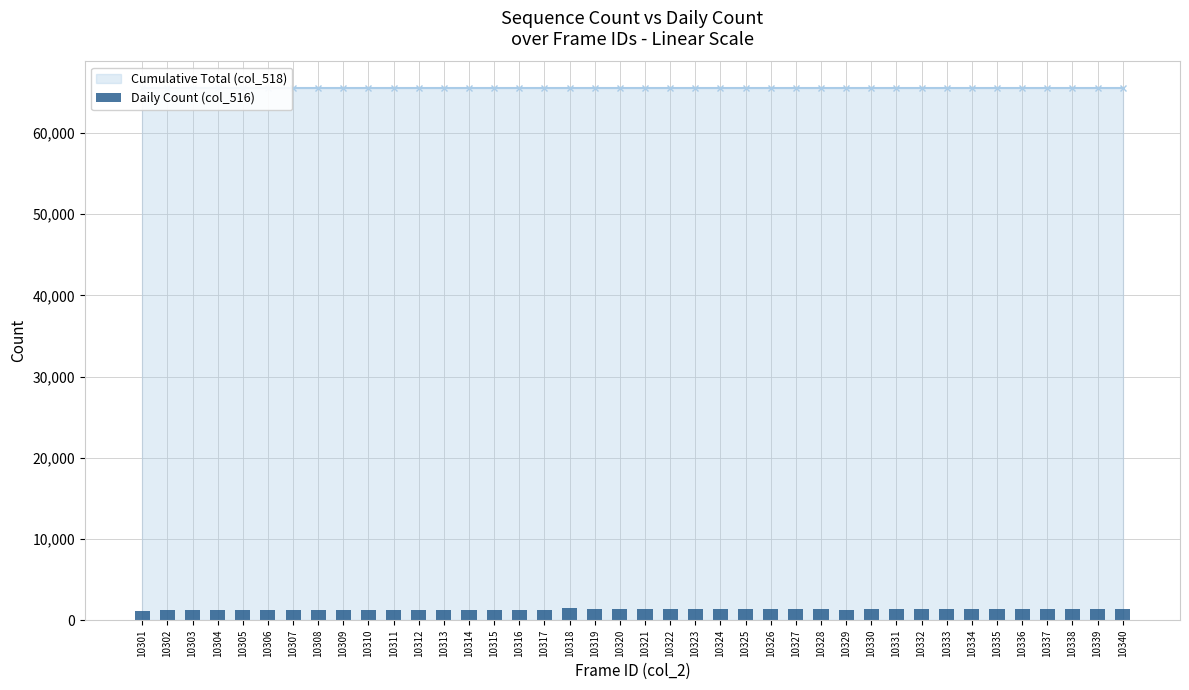

Is it true that the value at 10340 is 1441?

True